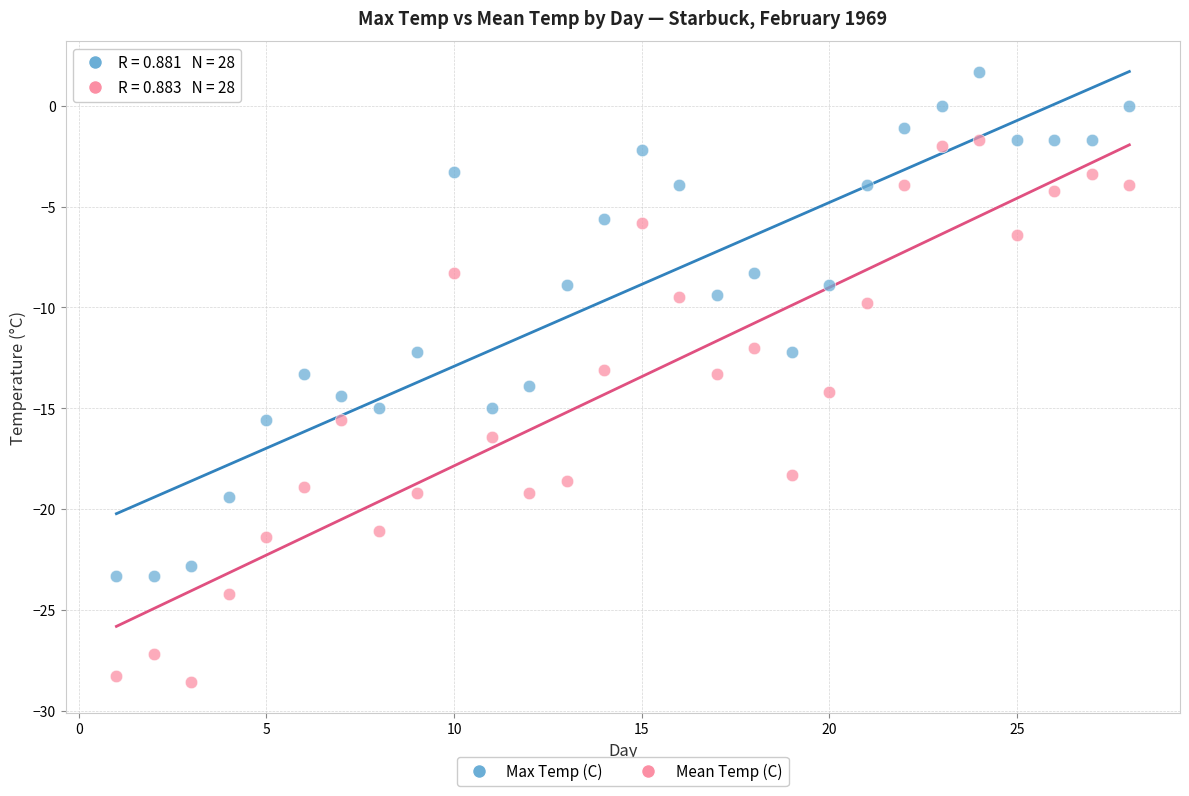

Which series contains the lowest Y value?

Mean Temp (C)